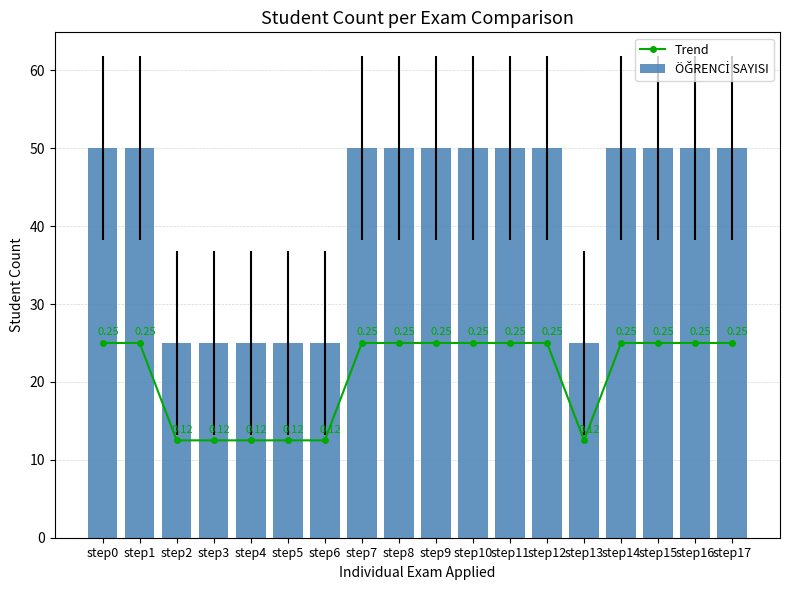

Reading left to right, extract all data points from this chart.

Trend: step0=25.0	step1=25.0	step2=12.5	step3=12.5	step4=12.5	step5=12.5	step6=12.5	step7=25.0	step8=25.0	step9=25.0	step10=25.0	step11=25.0	step12=25.0	step13=12.5	step14=25.0	step15=25.0	step16=25.0	step17=25.0
ÖĞRENCİ SAYISI: step0=50.0	step1=50.0	step2=25.0	step3=25.0	step4=25.0	step5=25.0	step6=25.0	step7=50.0	step8=50.0	step9=50.0	step10=50.0	step11=50.0	step12=50.0	step13=25.0	step14=50.0	step15=50.0	step16=50.0	step17=50.0